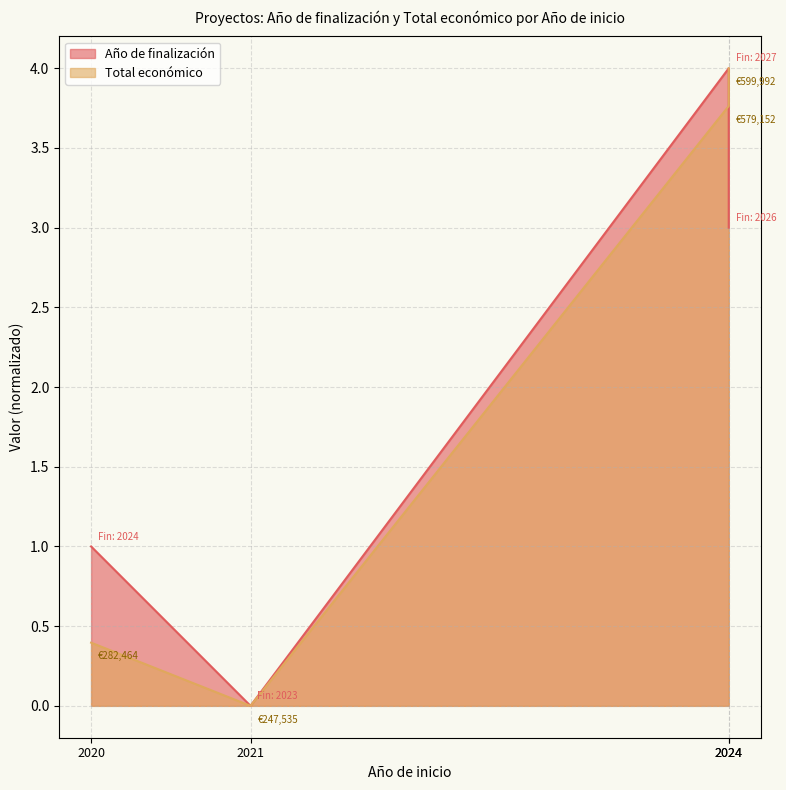

How many values are below 3?

2